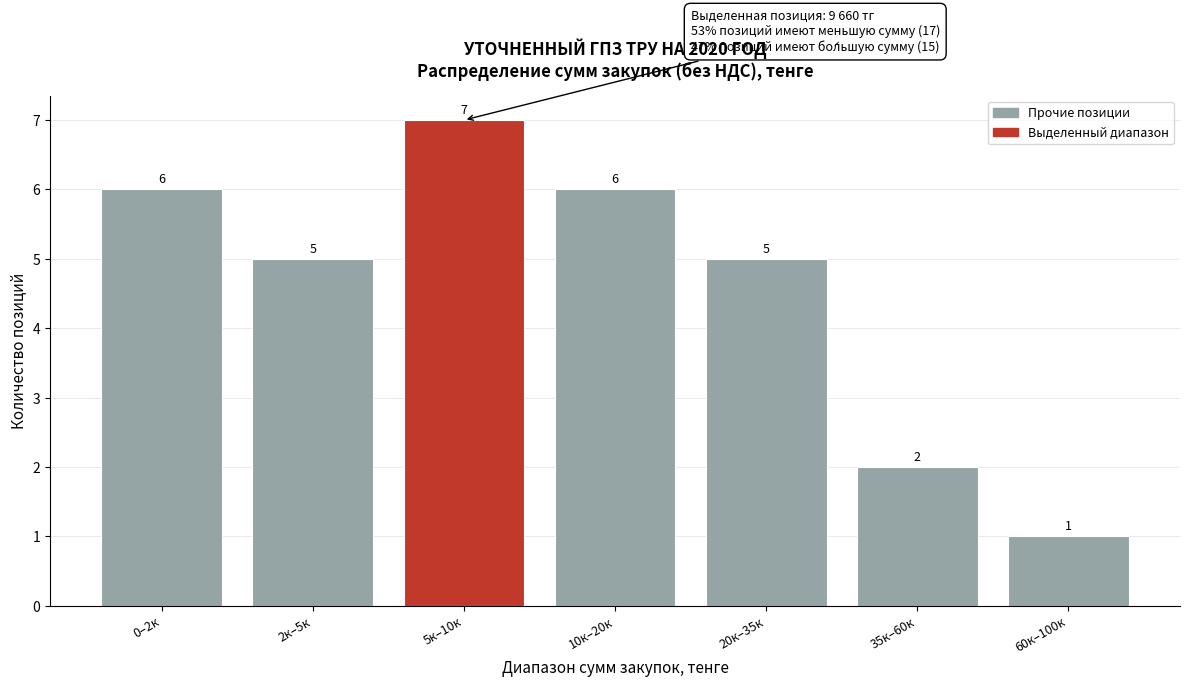

Reading right to left, what are all the values shown in this chart?

60к–100к=1	35к–60к=2	20к–35к=5	10к–20к=6	5к–10к=7	2к–5к=5	0–2к=6